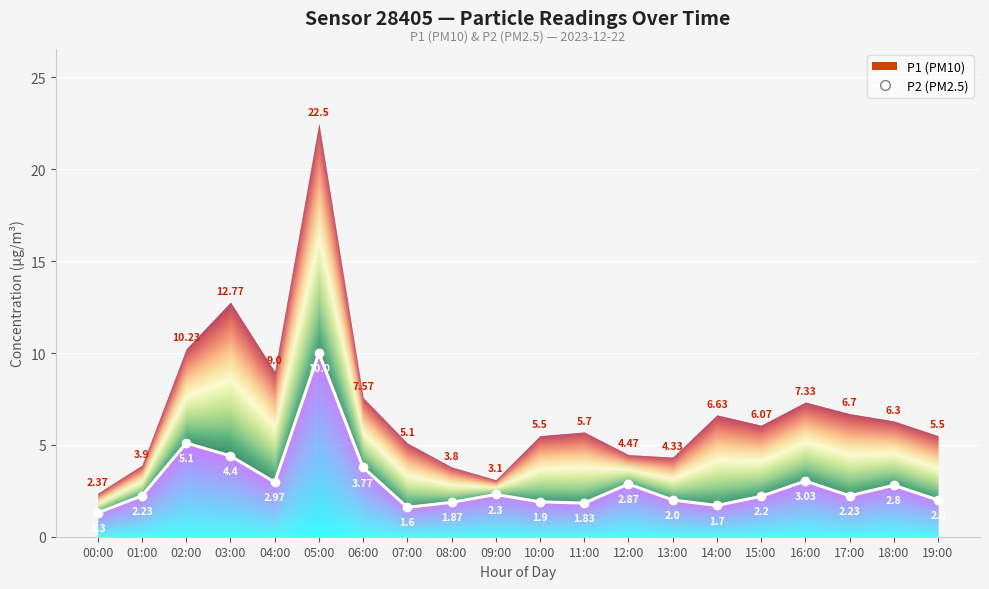

Where is the data nearest to the value 5?

02:00